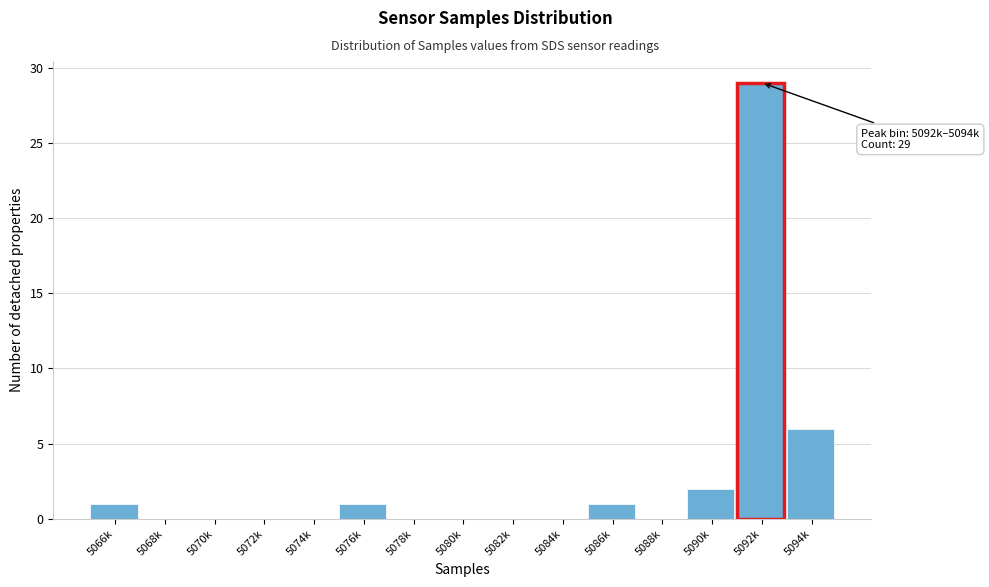

Reading left to right, transcribe all the data shown in this chart.

5066k=1	5068k=0	5070k=0	5072k=0	5074k=0	5076k=1	5078k=0	5080k=0	5082k=0	5084k=0	5086k=1	5088k=0	5090k=2	5092k=29	5094k=6